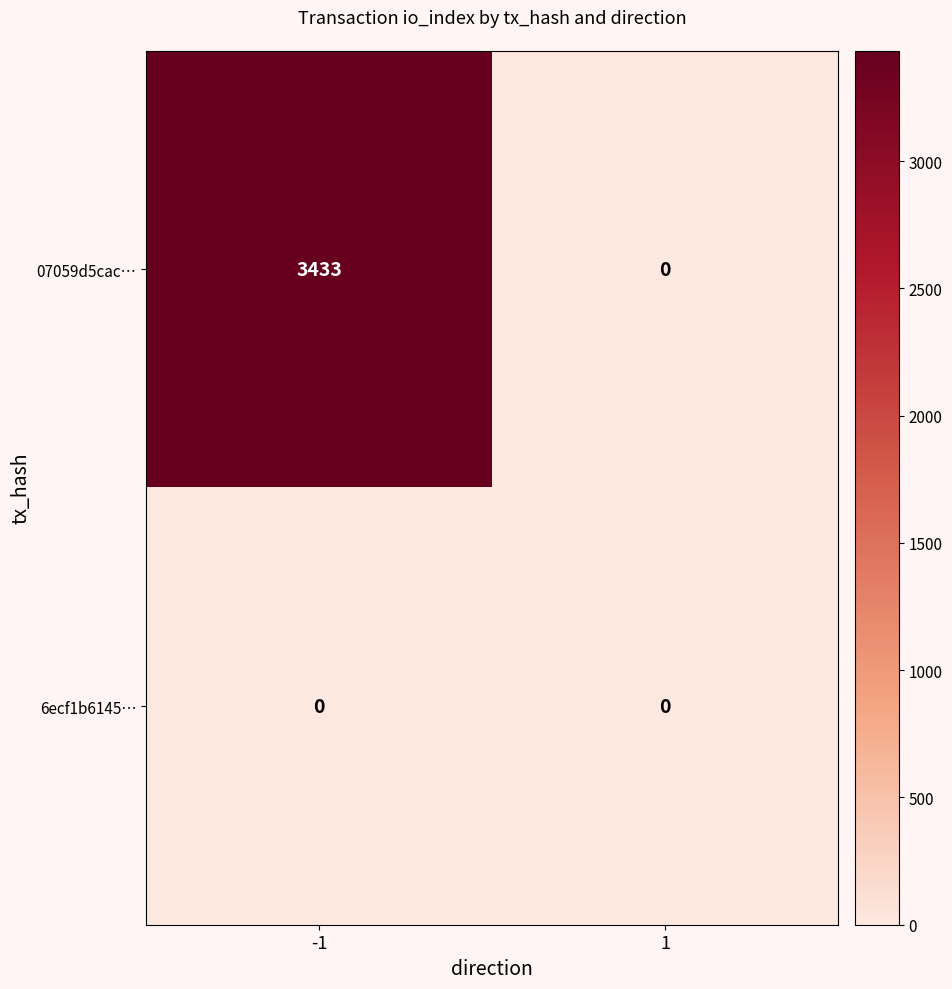

Count the number of categories in the chart.

2